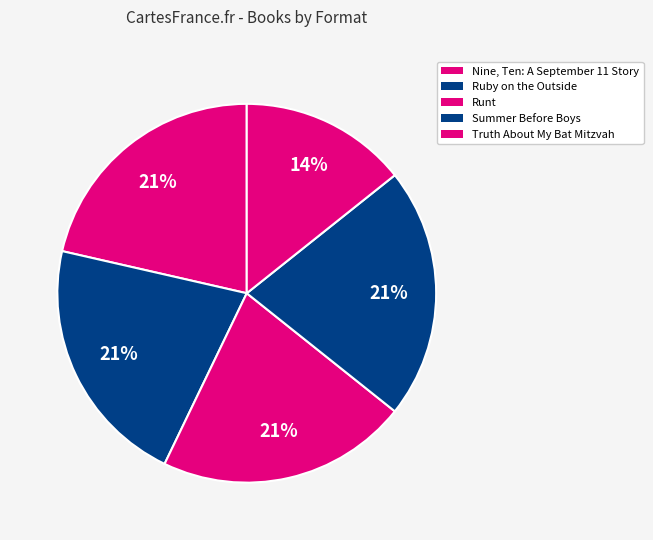

Does any single category account for the majority?

No